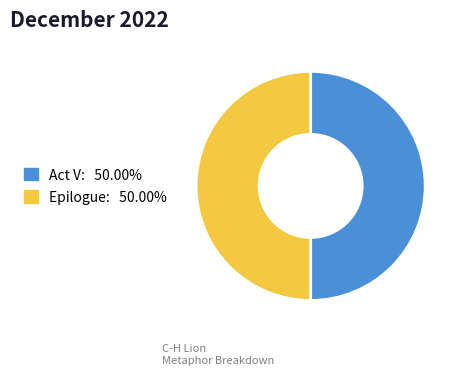

Is the sum of Act V and Epilogue greater than half?

Yes